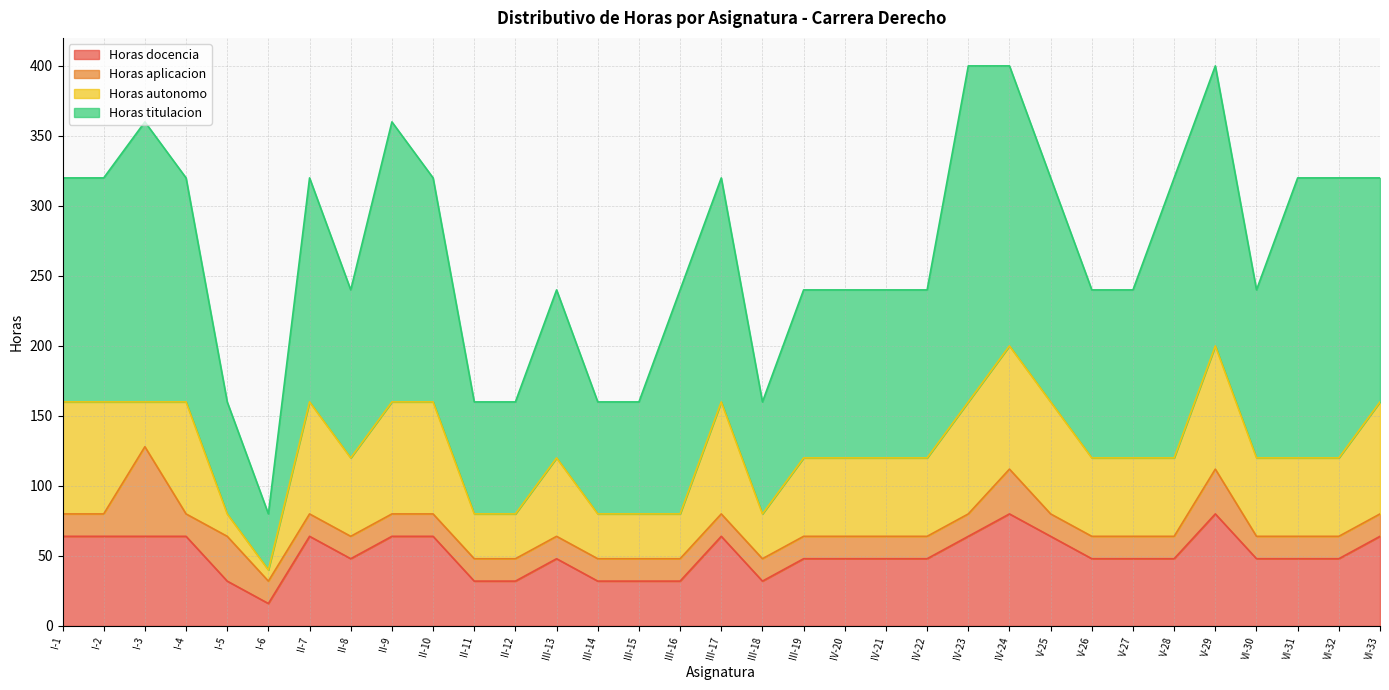

What value does the Horas docencia series have at VI-30?

48